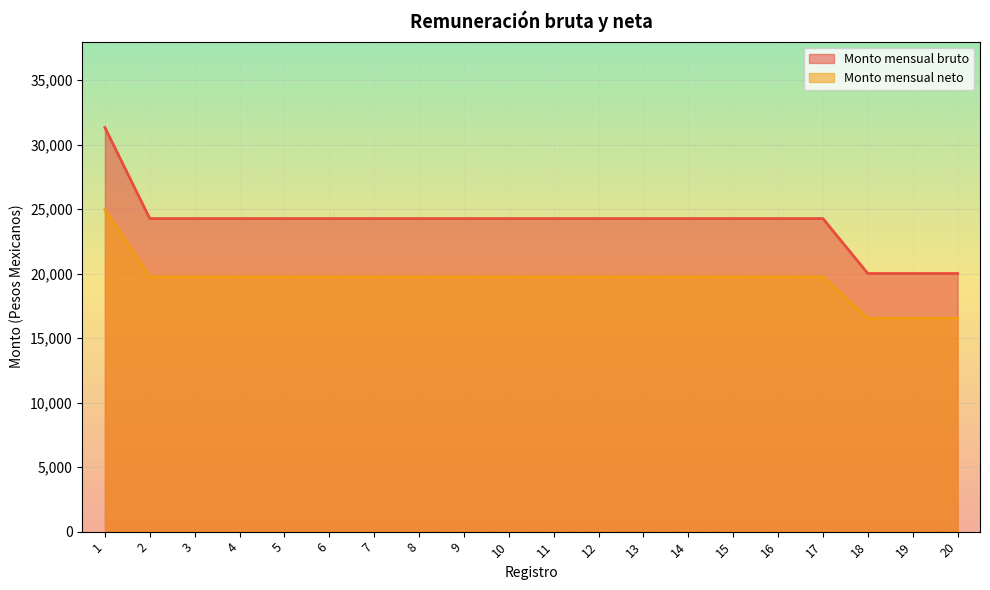

What is the average value of the Monto mensual bruto series?

23990.3